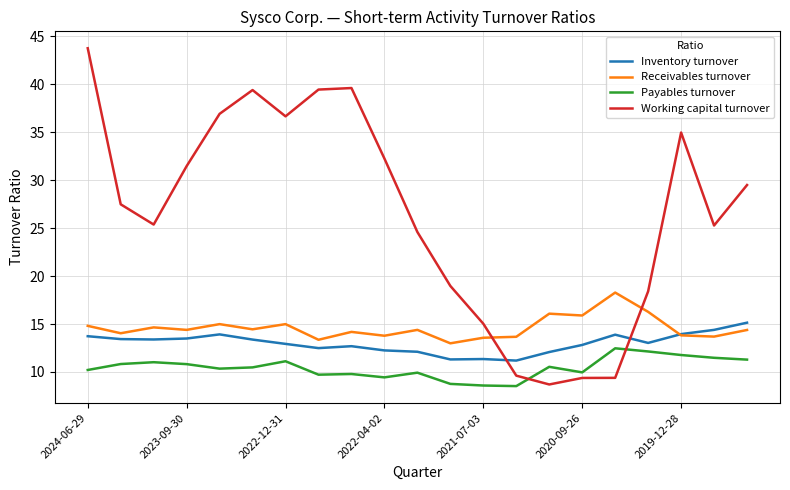

What is the difference between the maximum and second lowest values in the Working capital turnover series?

34.4